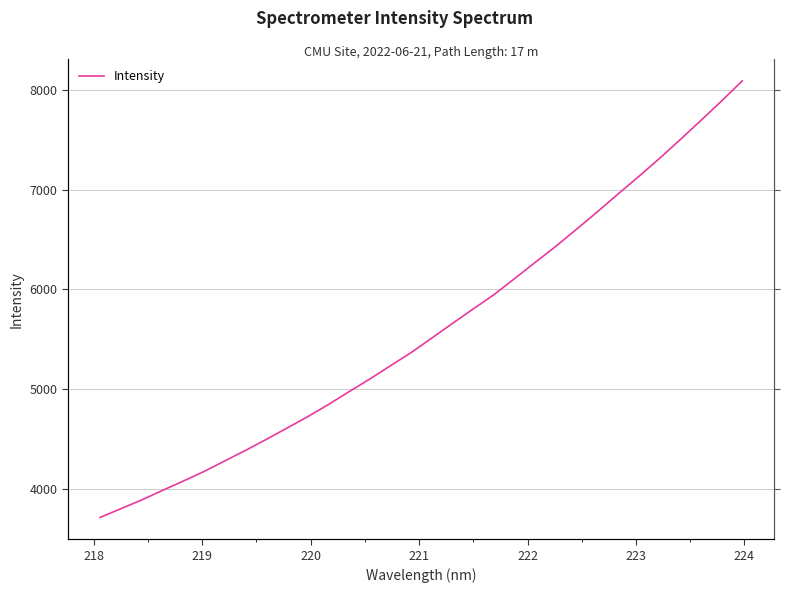

How many values are below 5513?

16